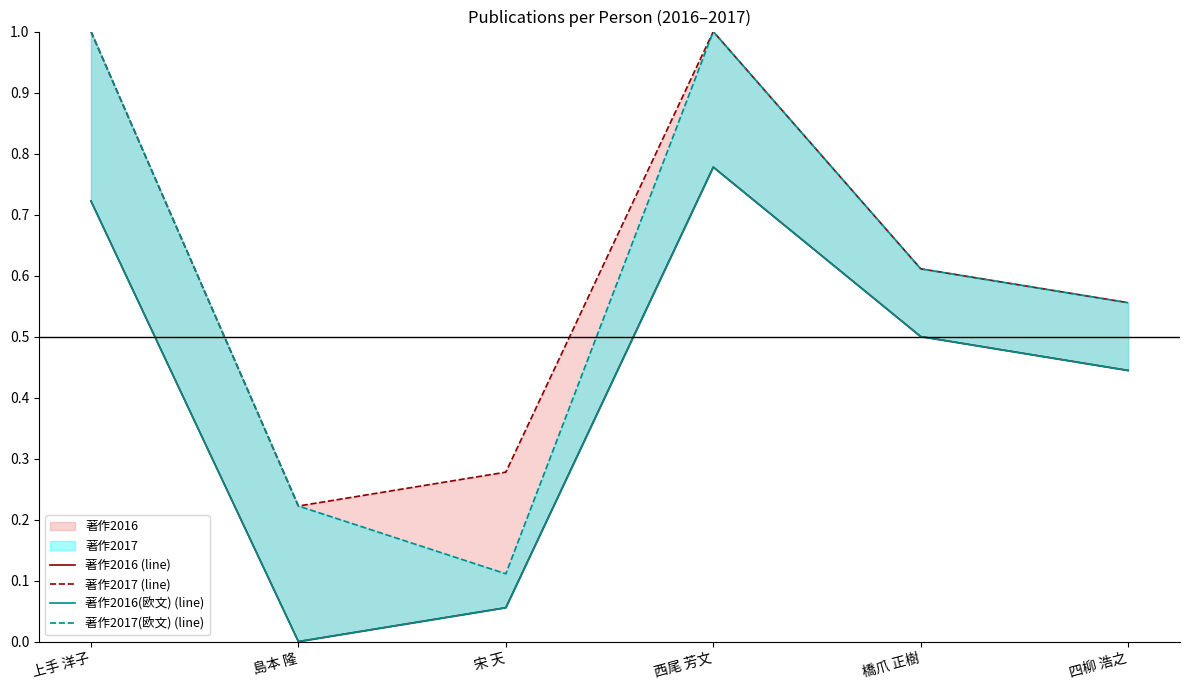

Where is the first local maximum for 著作2017 (line)?

西尾 芳文